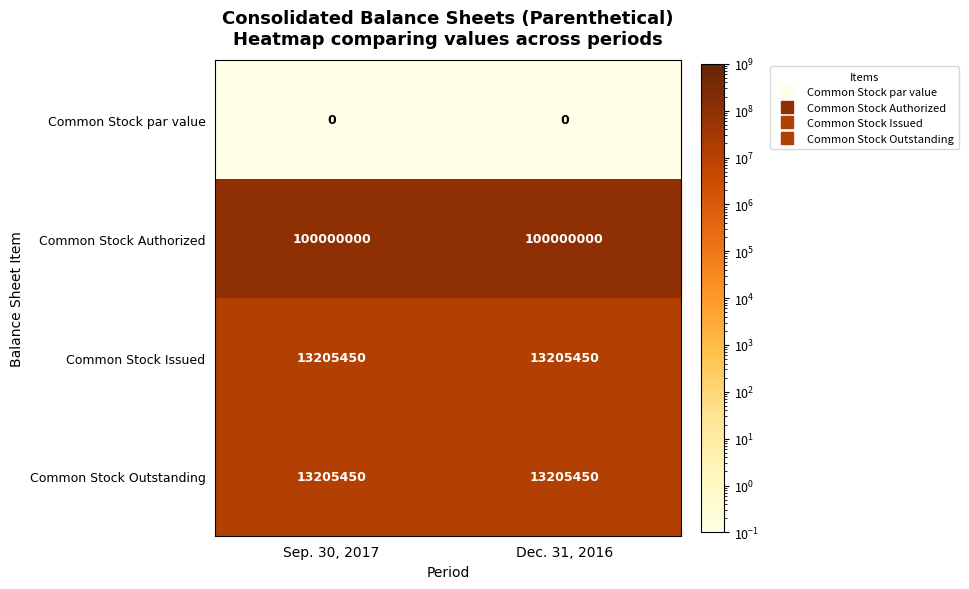

The value of Common Stock par value at Dec. 31, 2016 is 0. True or false?

True